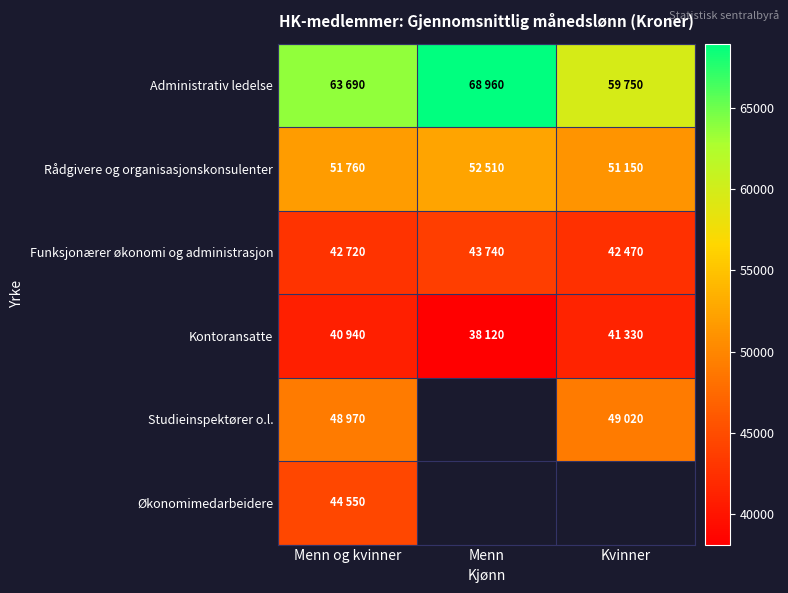

What is the difference between the maximum and minimum values in the Administrativ ledelse series?

9210.0